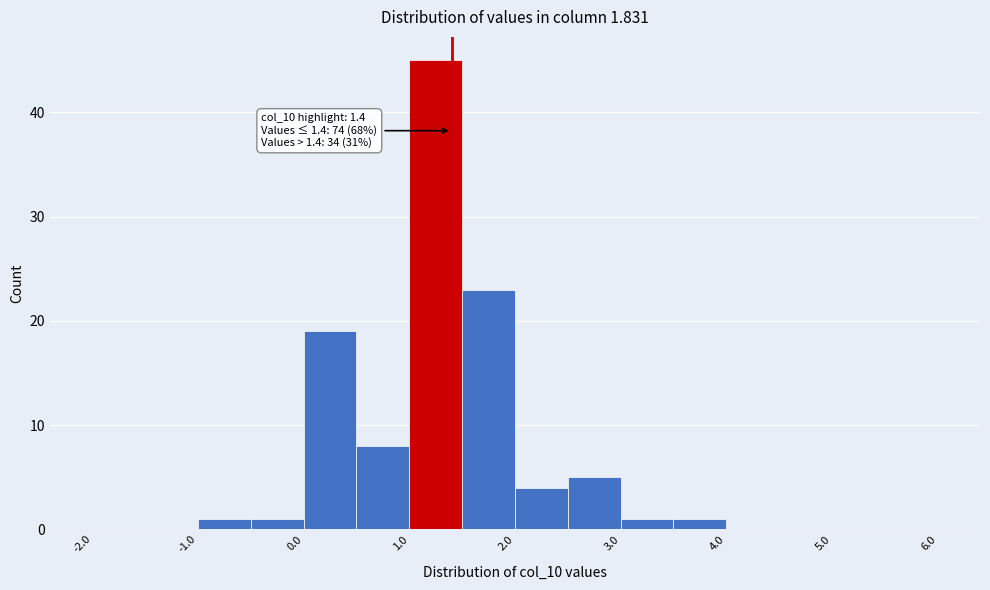

Over which range of the x-axis is the bar tallest?

1.0 to 1.5